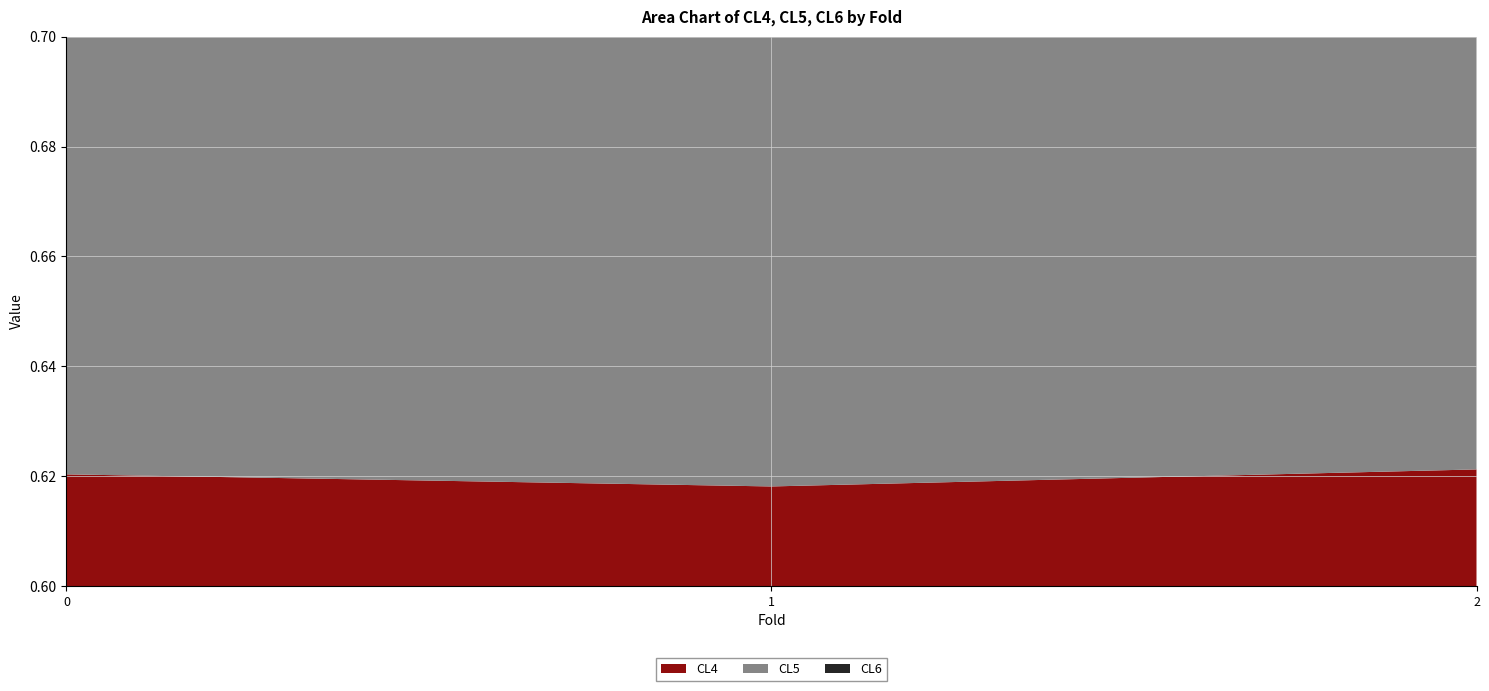

Reading left to right, transcribe all the data shown in this chart.

CL4: 0=0.6	1=0.6	2=0.6
CL5: 0=0.6	1=0.6	2=0.6
CL6: 0=0.6	1=0.7	2=0.6